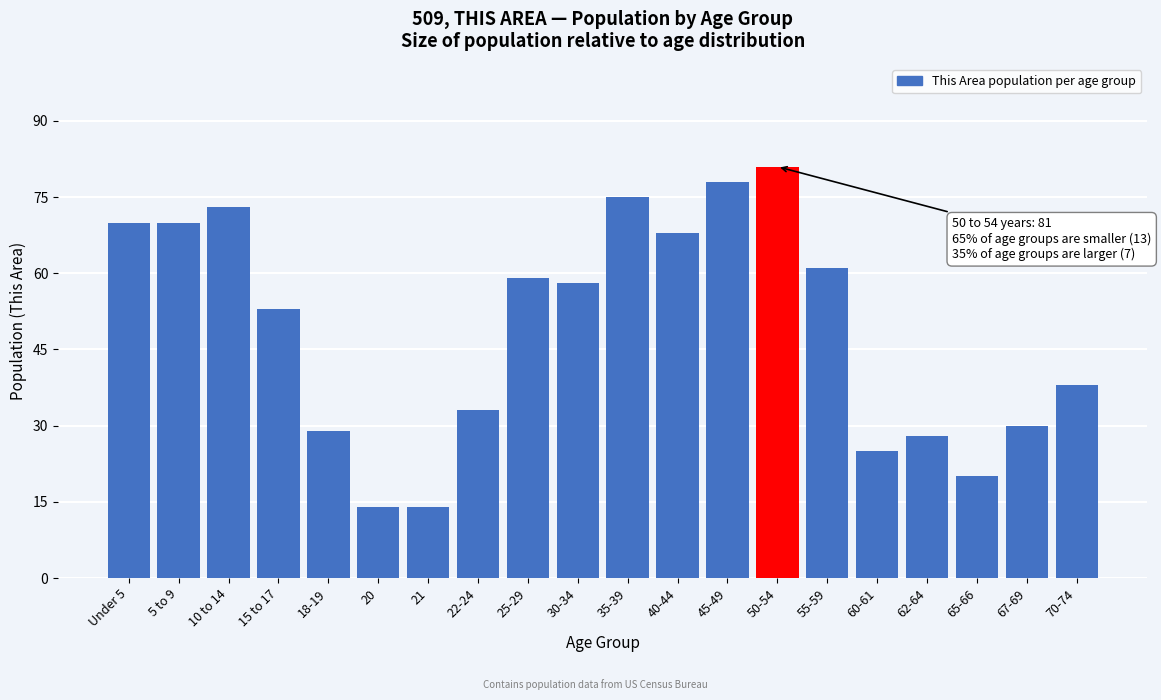

Reading left to right, list all the values displayed in this chart.

Under 5=70	5 to 9=70	10 to 14=73	15 to 17=53	18-19=29	20=14	21=14	22-24=33	25-29=59	30-34=58	35-39=75	40-44=68	45-49=78	50-54=81	55-59=61	60-61=25	62-64=28	65-66=20	67-69=30	70-74=38